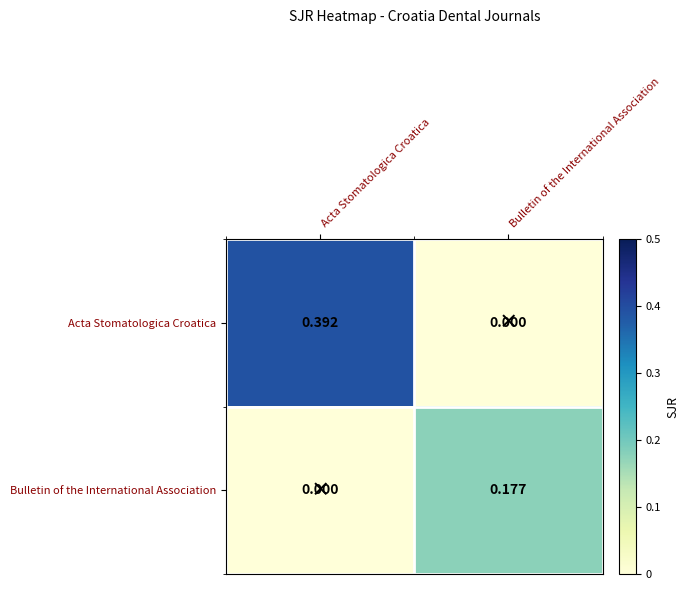

At which category is the sum across all series the highest?

Acta Stomatologica Croatica